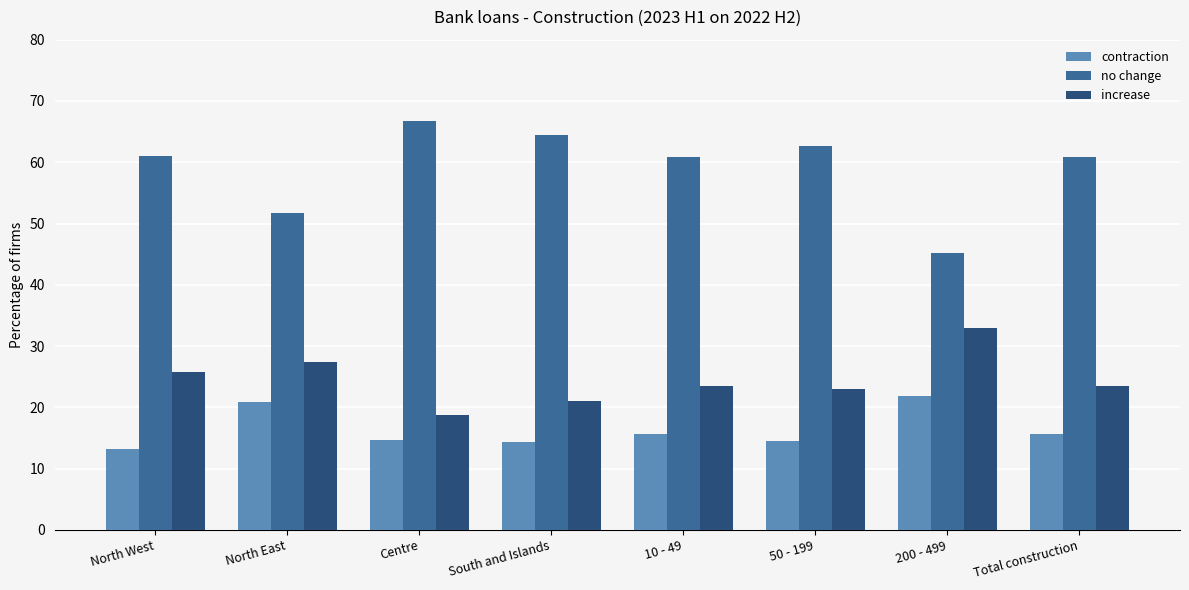

Which series has the largest range (max minus min)?

no change